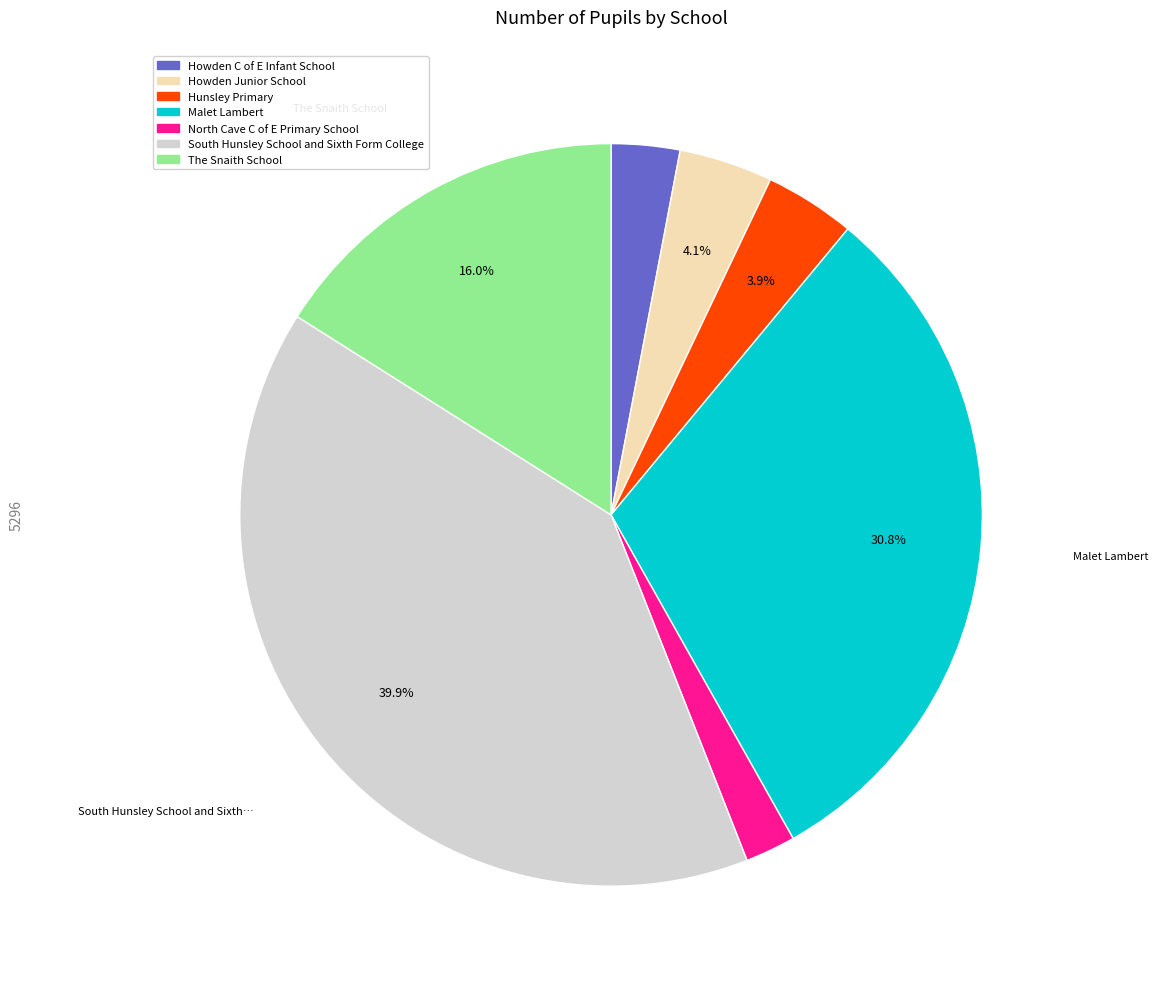

What is the largest slice in the pie chart?

South Hunsley School and Sixth Form College